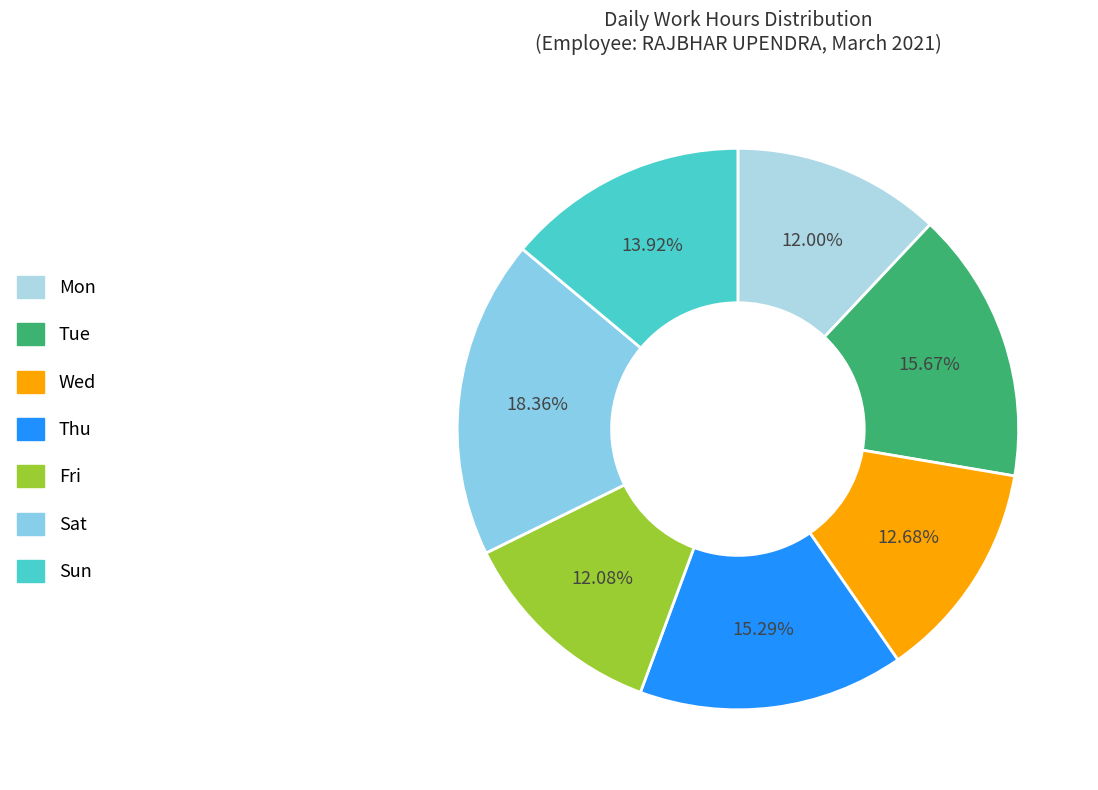

What percentage is NOT represented by Thu?

84.7%